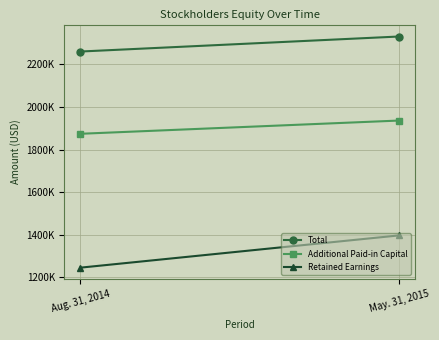

Reading right to left, what are all the values shown in this chart?

Total: May. 31, 2015=2330938	Aug. 31, 2014=2260368
Additional Paid-in Capital: May. 31, 2015=1936416	Aug. 31, 2014=1874219
Retained Earnings: May. 31, 2015=1397187	Aug. 31, 2014=1245772